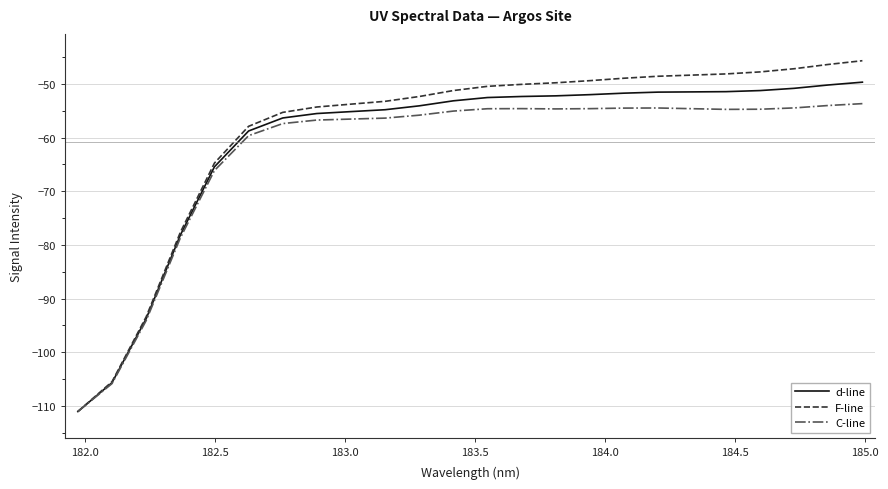

In C-line, how many points are lower than both neighbors (excluding endpoints)?

2